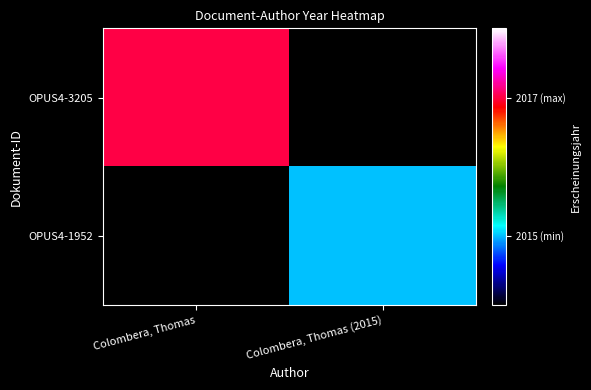

Rank the series by their average value, from highest to lowest.

OPUS4-3205, OPUS4-1952